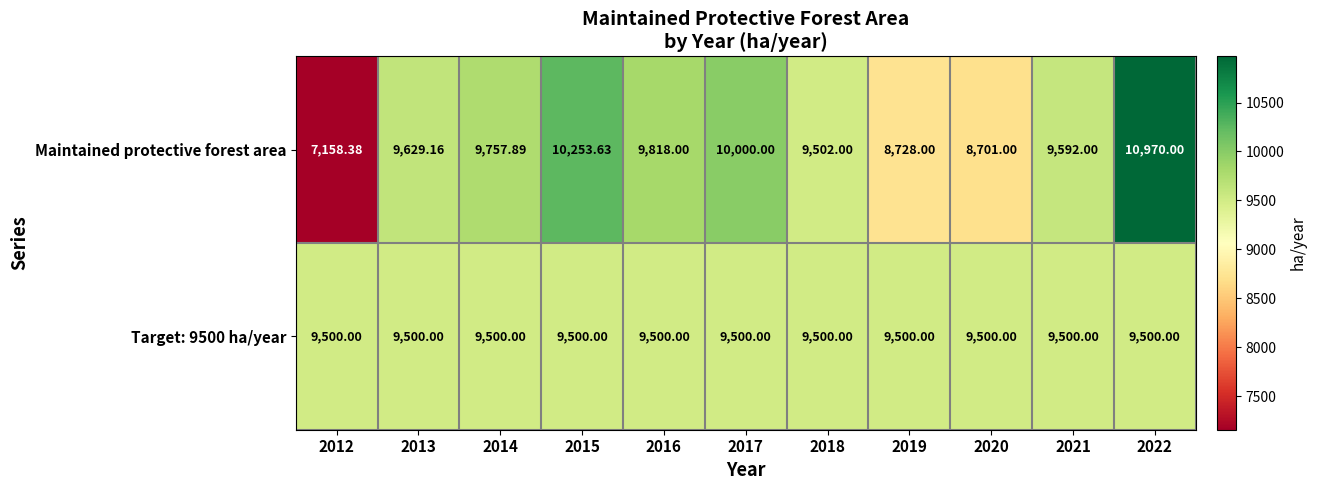

How many categories are shown in the chart?

11